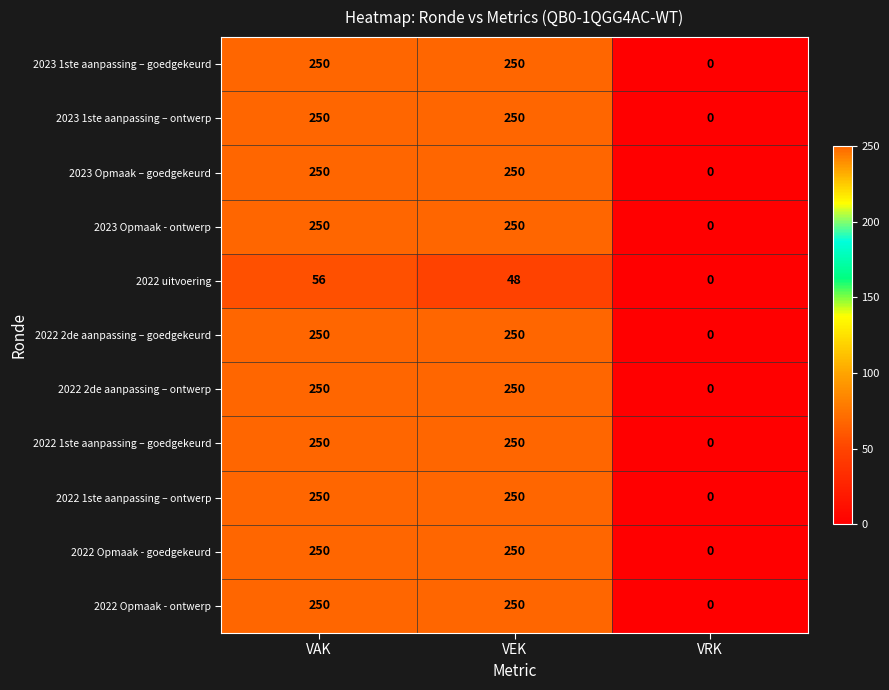

The value of 2023 Opmaak – goedgekeurd at VEK is 250. True or false?

True